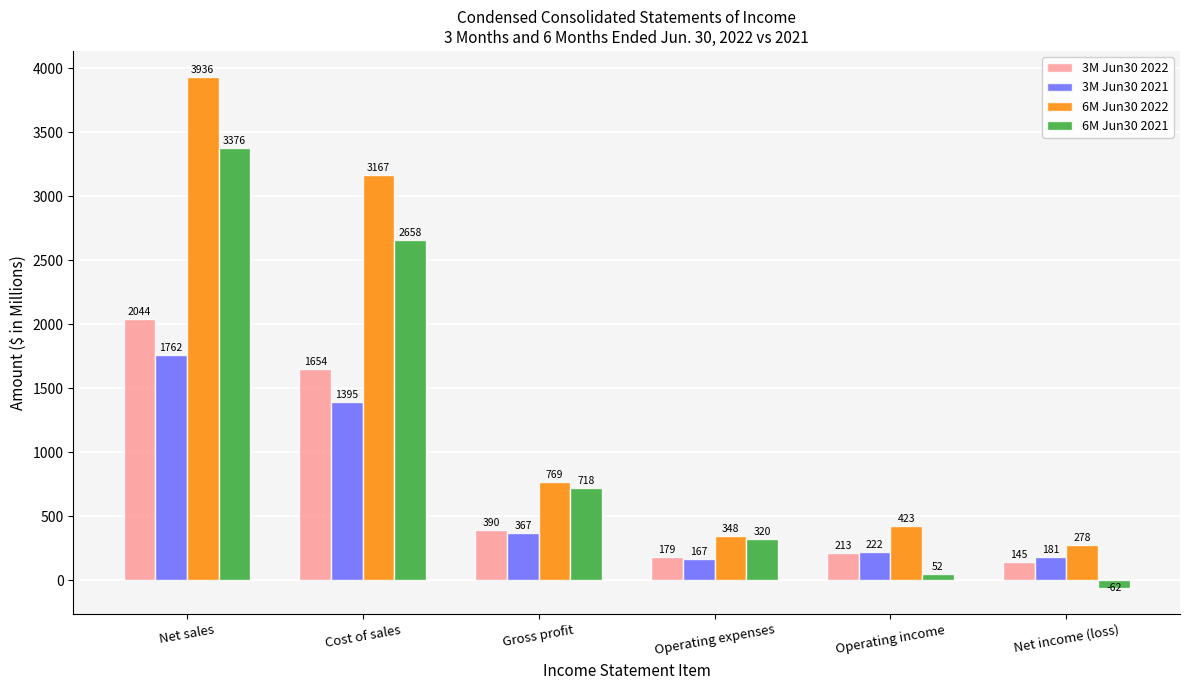

What is the lowest value of the 6M Jun30 2022 series?

278